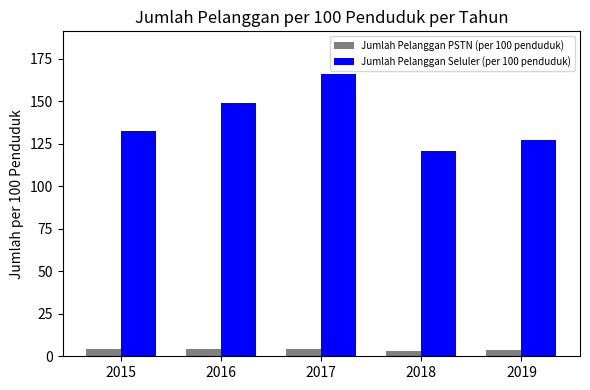

Count the number of data series in this chart.

2